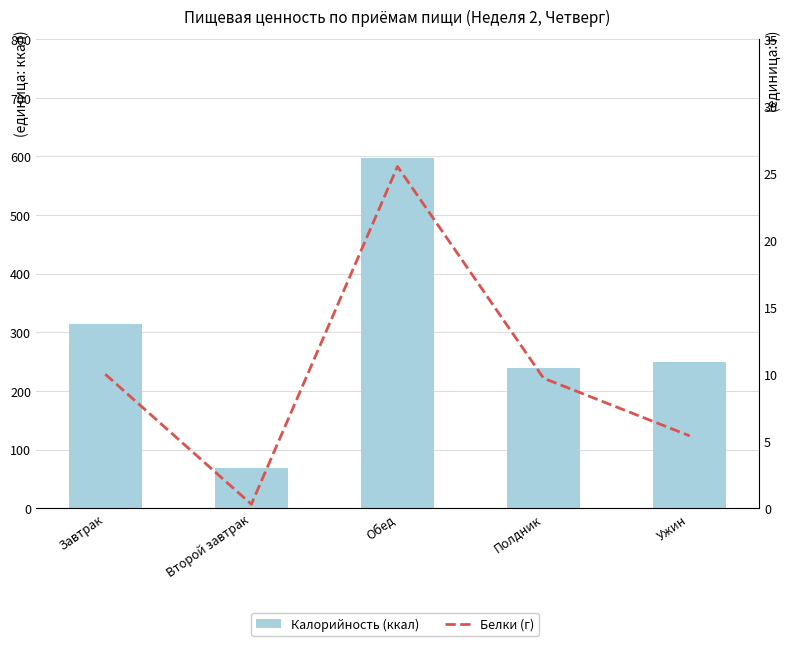

What position from the right is Полдник?

2